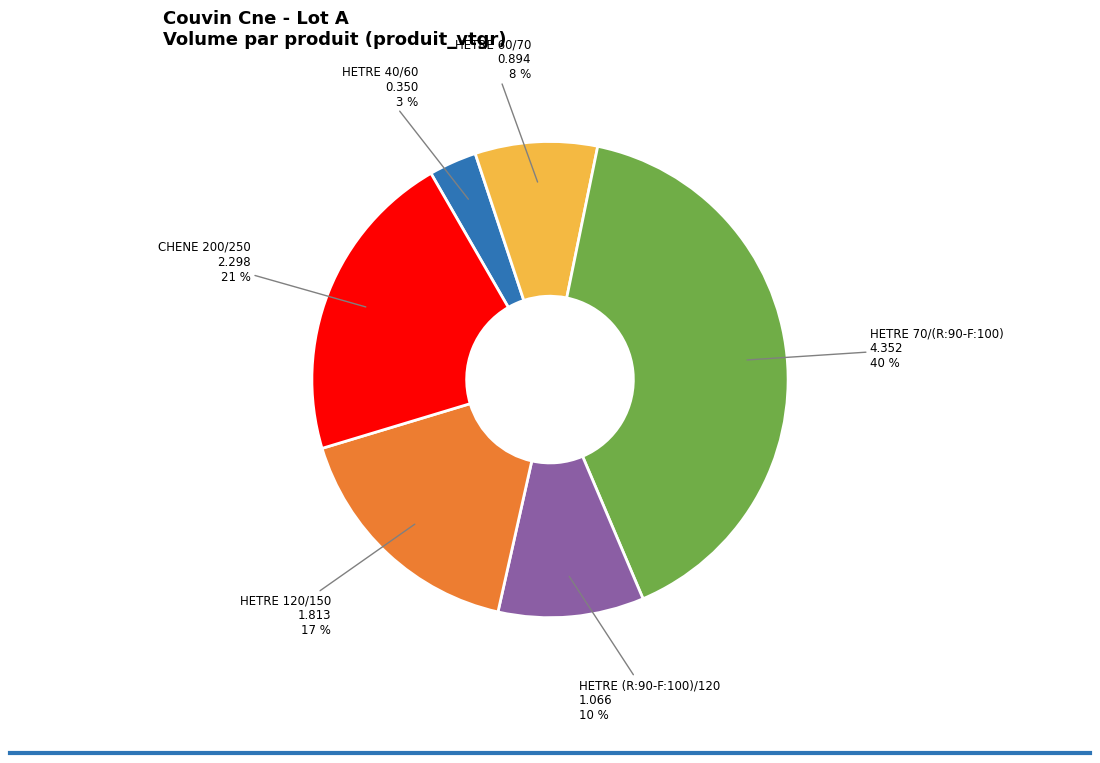

To the nearest percent, what percentage of the pie is HETRE 40/60?

3%